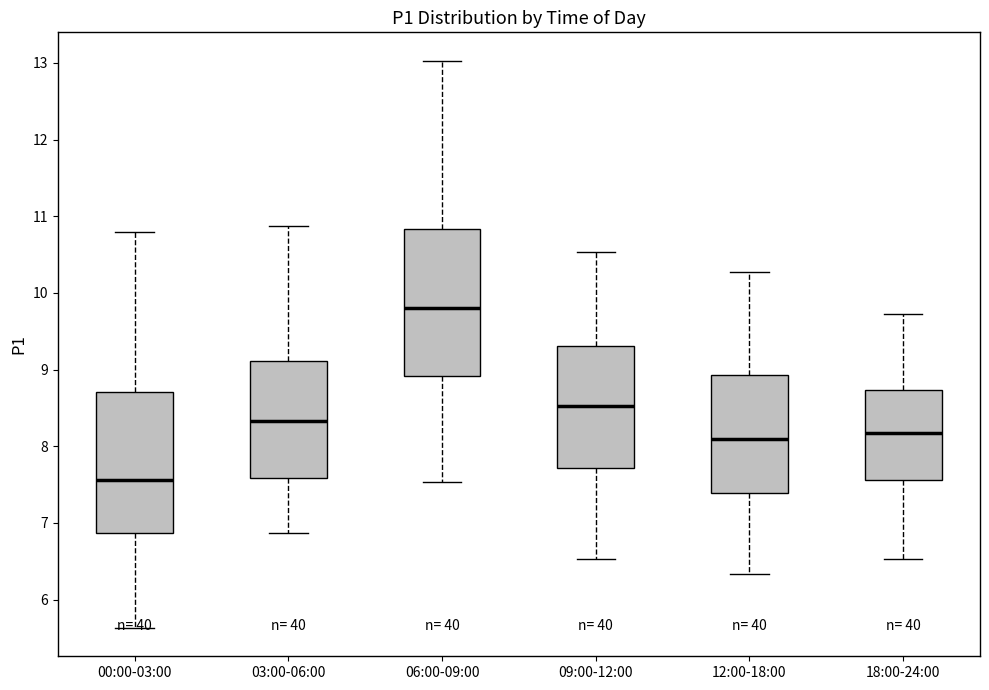

Where does the lower whisker of the box for 09:00-12:00 end on the y-axis? The values are not printed on the chart, so give them approximately, as read against the axis.

6.5